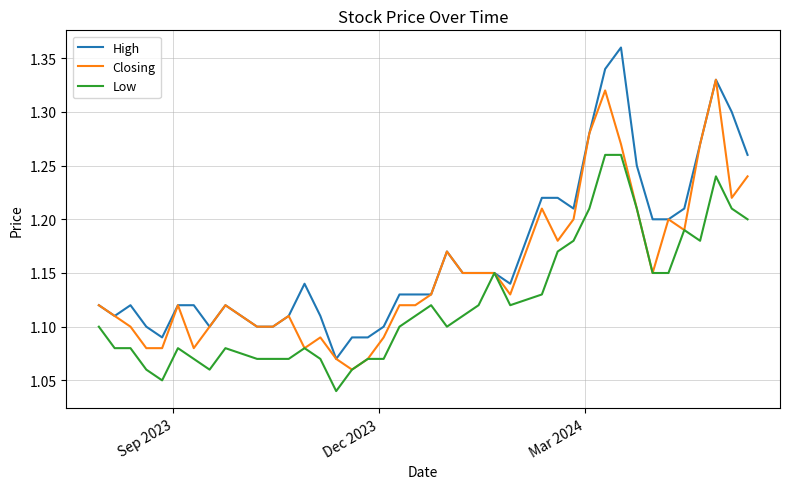

Rank the series by their maximum value, from lowest to highest.

Low, Closing, High